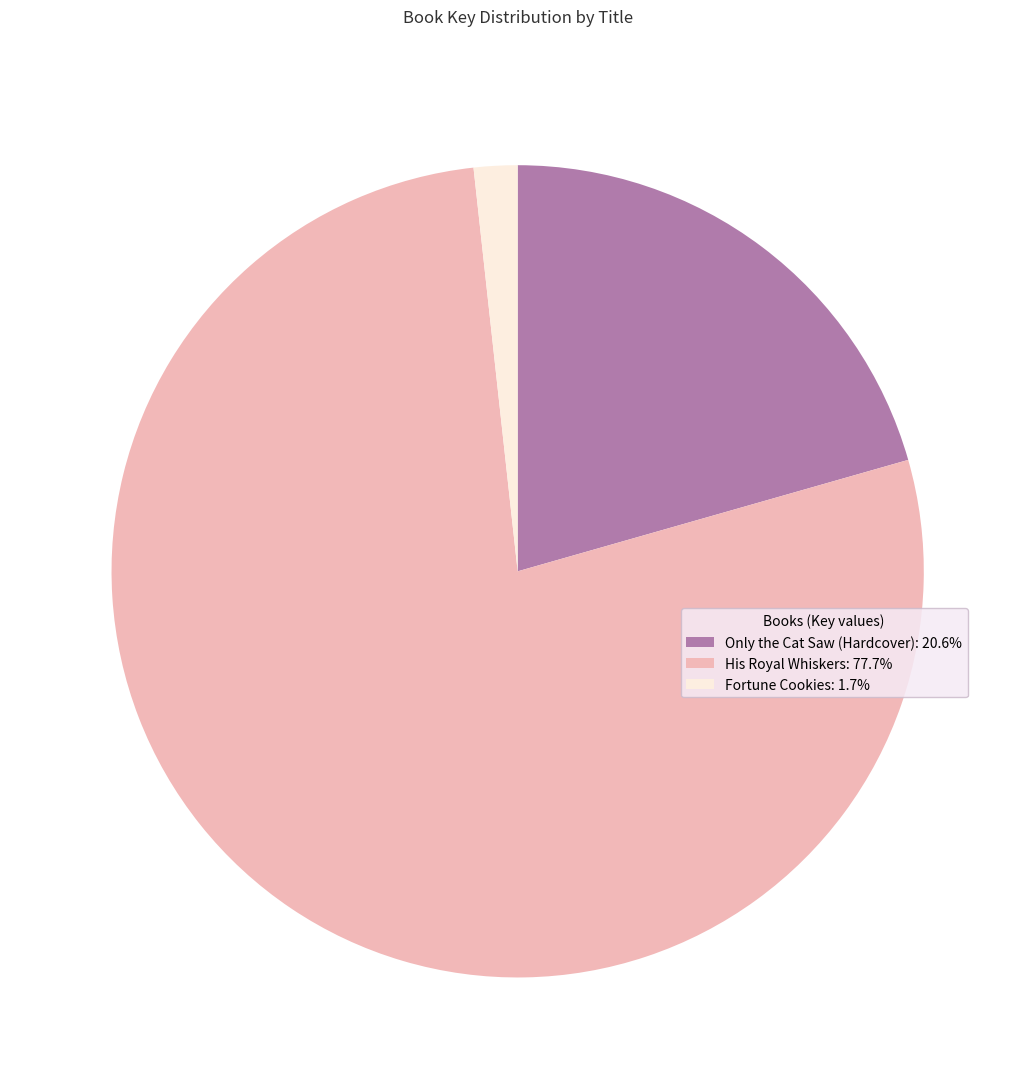

Is there a majority slice in this chart?

Yes